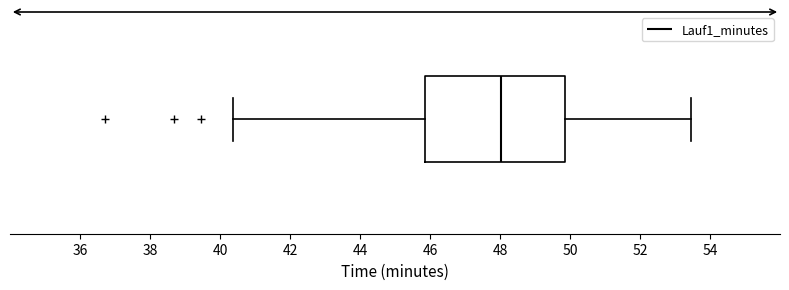

Transcribe this box plot: give where the median line is, the range the box spans, and where the two whiskers end, as read against the x-axis. The values are not printed on the chart, so give them approximately, as read against the axis.

median 48.0, box 45.8 to 49.8, whiskers 40.4 to 53.4